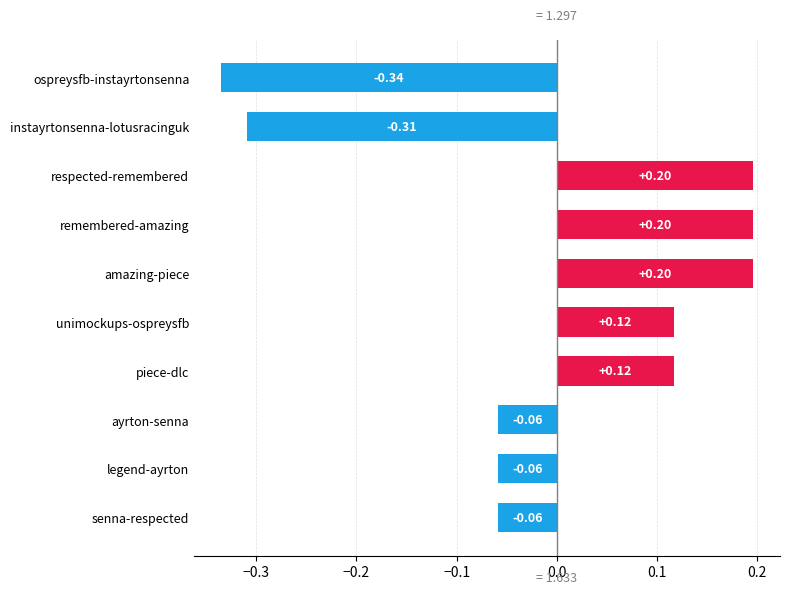

What is the difference between the maximum and minimum values?

0.5